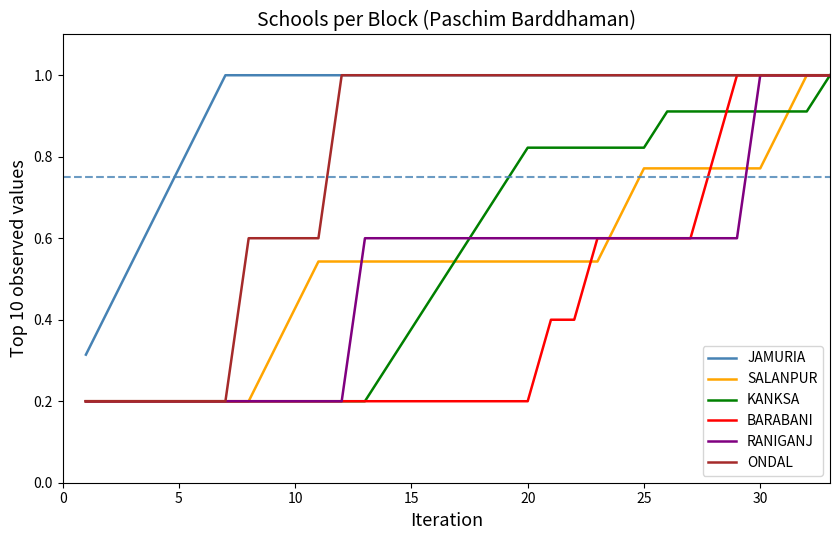

What is the maximum value shown in the chart?

1.0